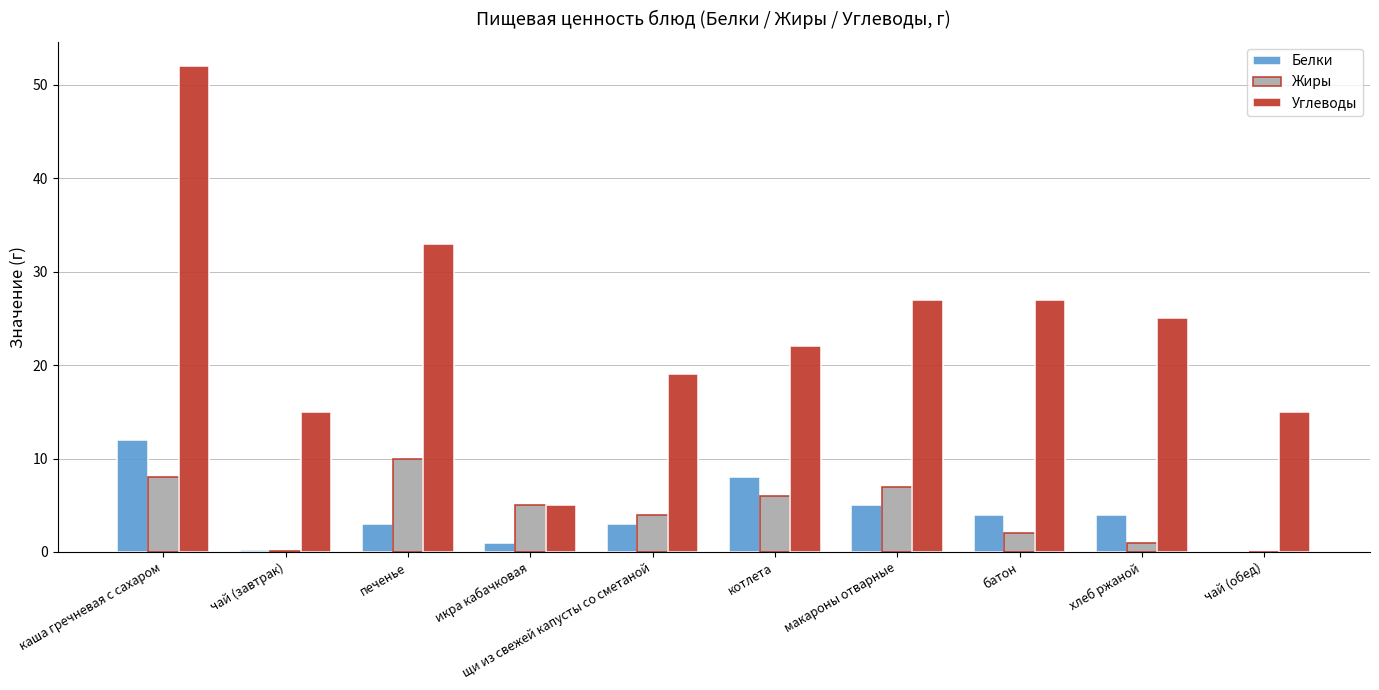

At which category is the sum across all series the highest?

каша гречневая с сахаром